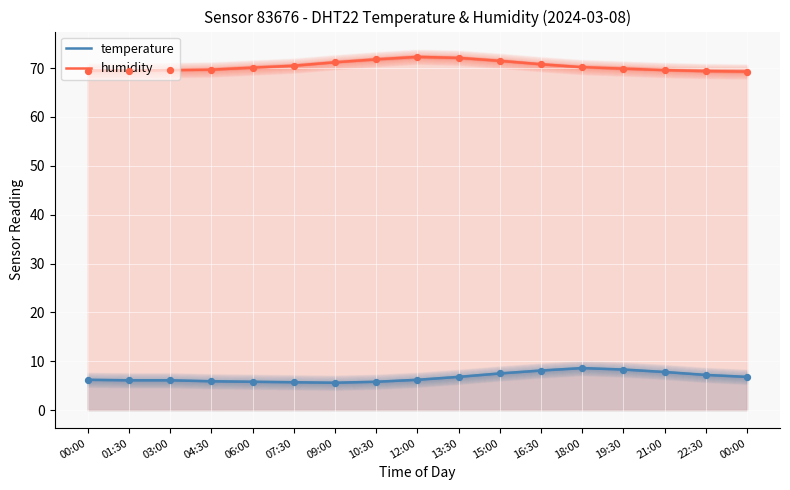

Is the value of humidity at 03:00 greater than the value of temperature at 16:30?

Yes